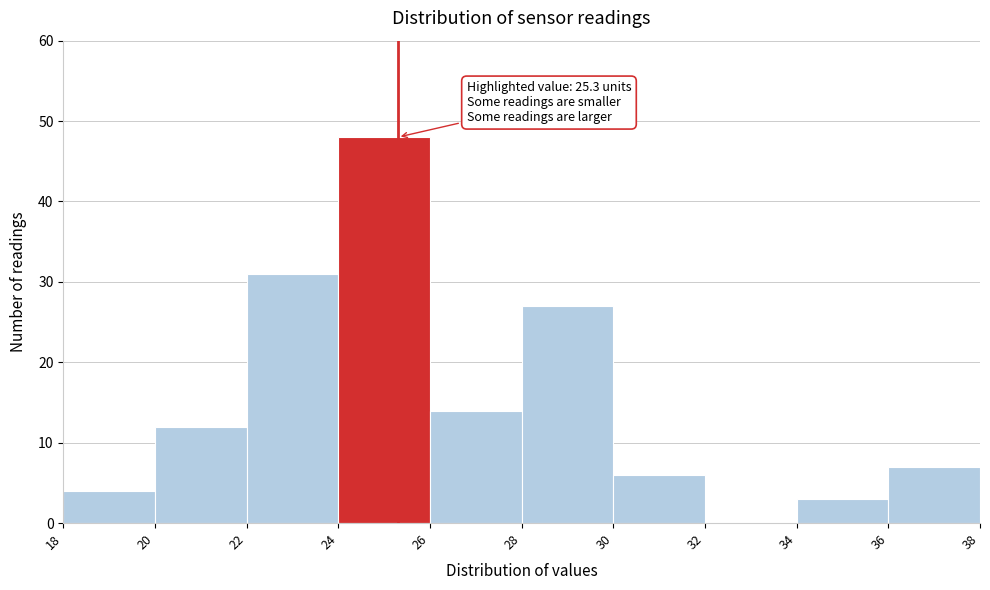

Over which range of the x-axis is the bar tallest?

24 to 26